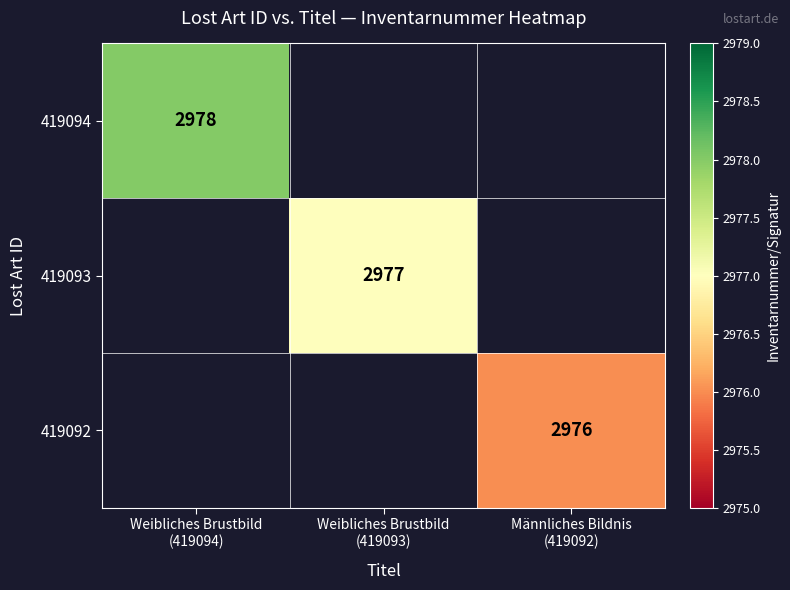

Rank the series by their average value, from highest to lowest.

419094, 419093, 419092